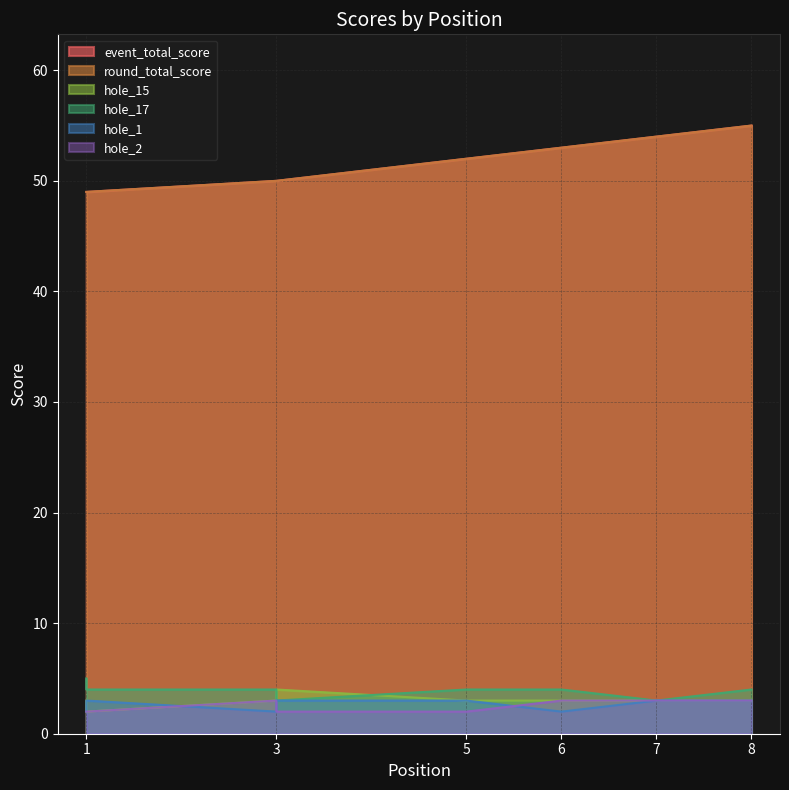

What are all the series names shown in the legend?

event_total_score, round_total_score, hole_15, hole_17, hole_1, hole_2